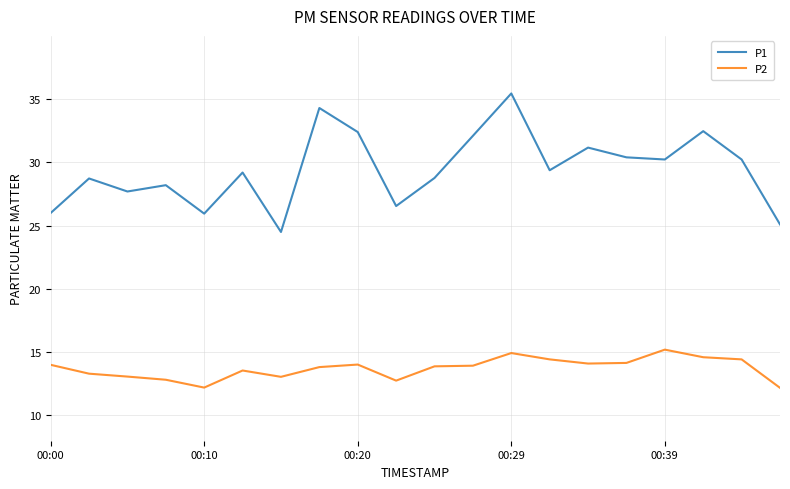

List the series in order of their peak value, lowest first.

P2, P1